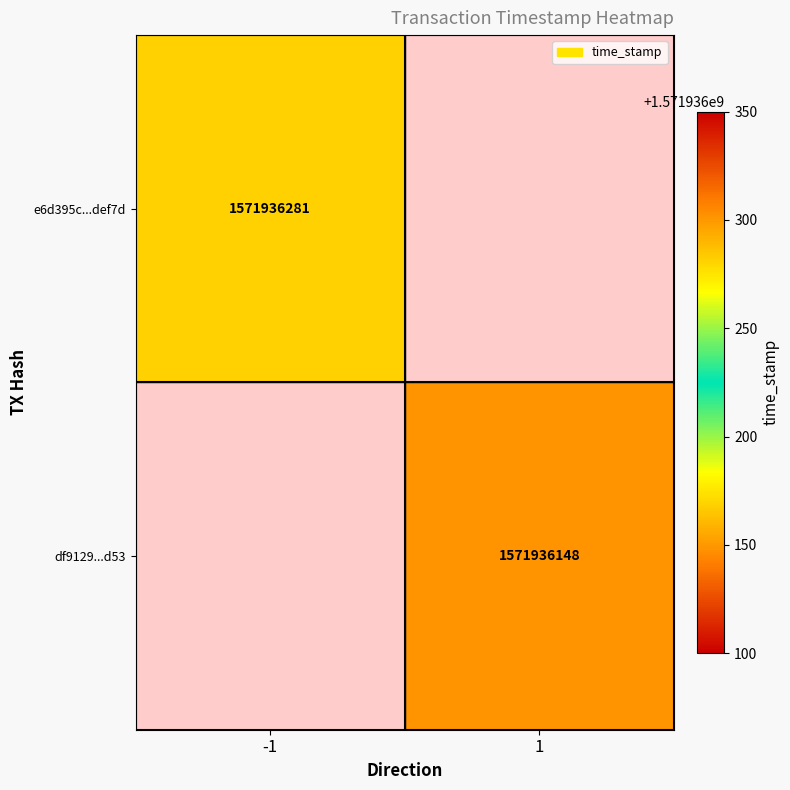

Which series has the largest range (max minus min)?

e6d395c898362b389280a135b0a681dde1def7d